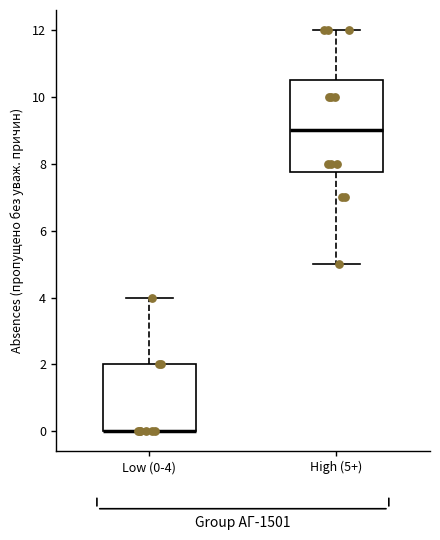

Where does the lower whisker of the box for High (5+) end on the y-axis? The values are not printed on the chart, so give them approximately, as read against the axis.

5.0